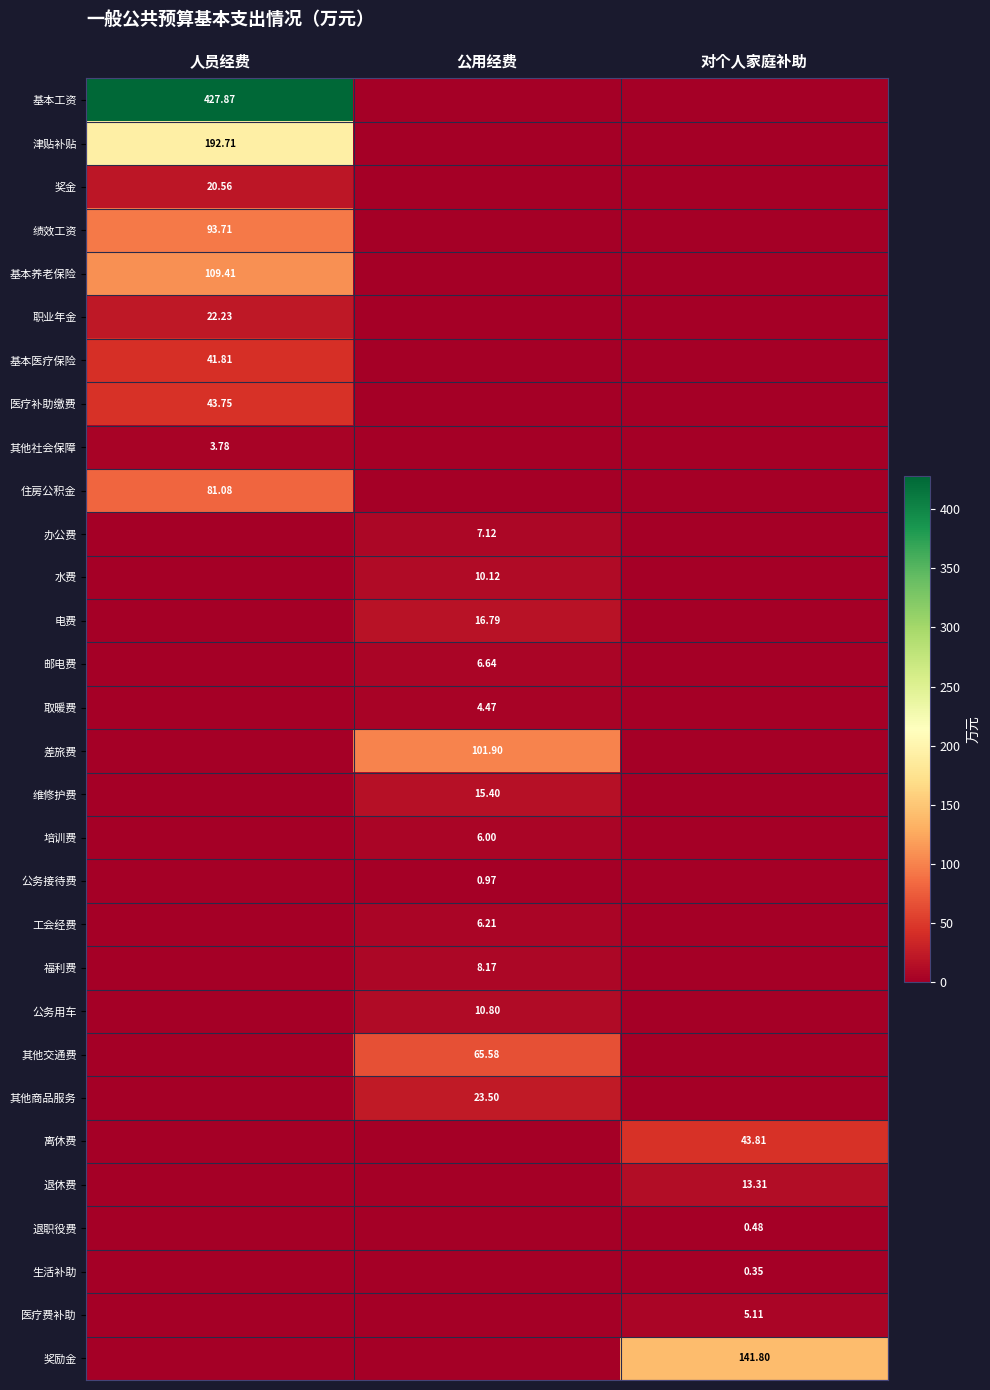

The value of 医疗费补助 at 公用经费 is 0.0. True or false?

True